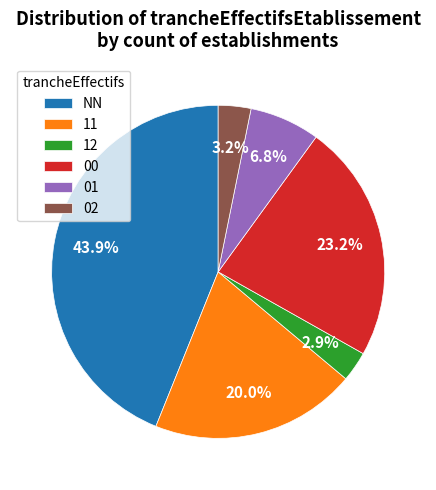

Which has a higher value, 01 or 00?

00